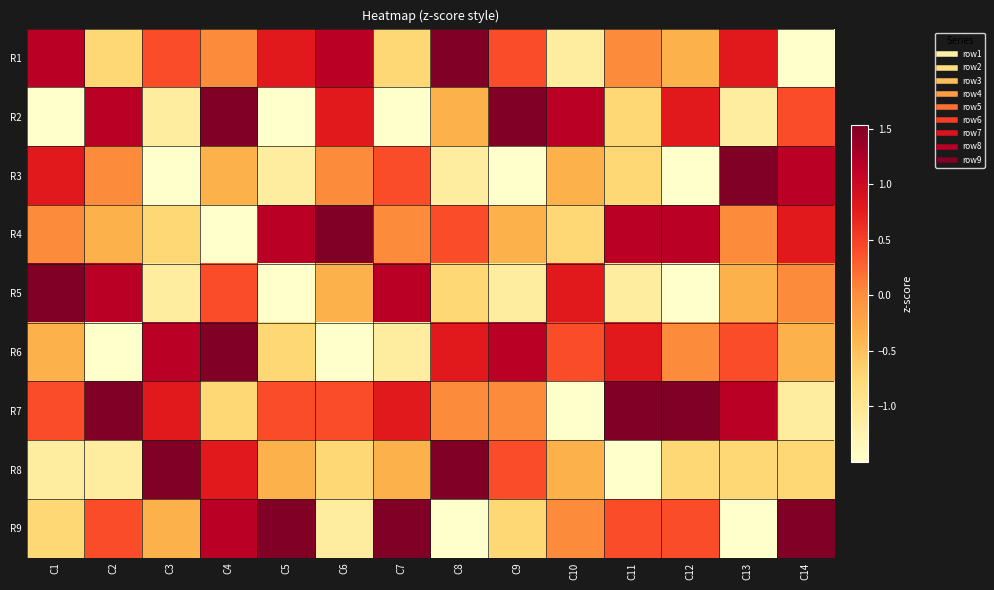

Reading left to right, transcribe all the data shown in this chart.

R1: C1=1.2	C2=-0.7	C3=0.4	C4=0.0	C5=0.8	C6=1.2	C7=-0.7	C8=1.5	C9=0.4	C10=-1.1	C11=0.0	C12=-0.4	C13=0.8	C14=-1.5
R2: C1=-1.5	C2=1.2	C3=-1.1	C4=1.5	C5=-1.5	C6=0.8	C7=-1.5	C8=-0.4	C9=1.5	C10=1.2	C11=-0.7	C12=0.8	C13=-1.1	C14=0.4
R3: C1=0.8	C2=0.0	C3=-1.5	C4=-0.4	C5=-1.1	C6=0.0	C7=0.4	C8=-1.1	C9=-1.5	C10=-0.4	C11=-0.7	C12=-1.5	C13=1.5	C14=1.2
R4: C1=0.0	C2=-0.4	C3=-0.7	C4=-1.5	C5=1.2	C6=1.5	C7=0.0	C8=0.4	C9=-0.4	C10=-0.7	C11=1.2	C12=1.2	C13=0.0	C14=0.8
R5: C1=1.5	C2=1.2	C3=-1.1	C4=0.4	C5=-1.5	C6=-0.4	C7=1.2	C8=-0.7	C9=-1.1	C10=0.8	C11=-1.1	C12=-1.5	C13=-0.4	C14=0.0
R6: C1=-0.4	C2=-1.5	C3=1.2	C4=1.5	C5=-0.7	C6=-1.5	C7=-1.1	C8=0.8	C9=1.2	C10=0.4	C11=0.8	C12=0.0	C13=0.4	C14=-0.4
R7: C1=0.4	C2=1.5	C3=0.8	C4=-0.7	C5=0.4	C6=0.4	C7=0.8	C8=0.0	C9=0.0	C10=-1.5	C11=1.5	C12=1.5	C13=1.2	C14=-1.1
R8: C1=-1.1	C2=-1.1	C3=1.5	C4=0.8	C5=-0.4	C6=-0.7	C7=-0.4	C8=1.5	C9=0.4	C10=-0.4	C11=-1.5	C12=-0.7	C13=-0.7	C14=-0.7
R9: C1=-0.7	C2=0.4	C3=-0.4	C4=1.2	C5=1.5	C6=-1.1	C7=1.5	C8=-1.5	C9=-0.7	C10=0.0	C11=0.4	C12=0.4	C13=-1.5	C14=1.5